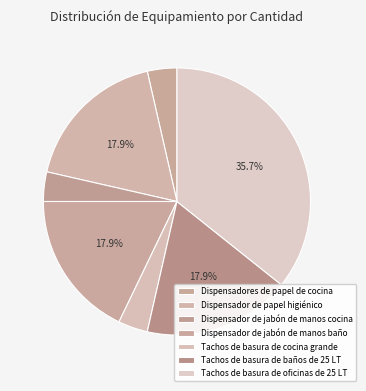

What is the change in value from Dispensador de jabón de manos baño to Tachos de basura de cocina grande?

-8